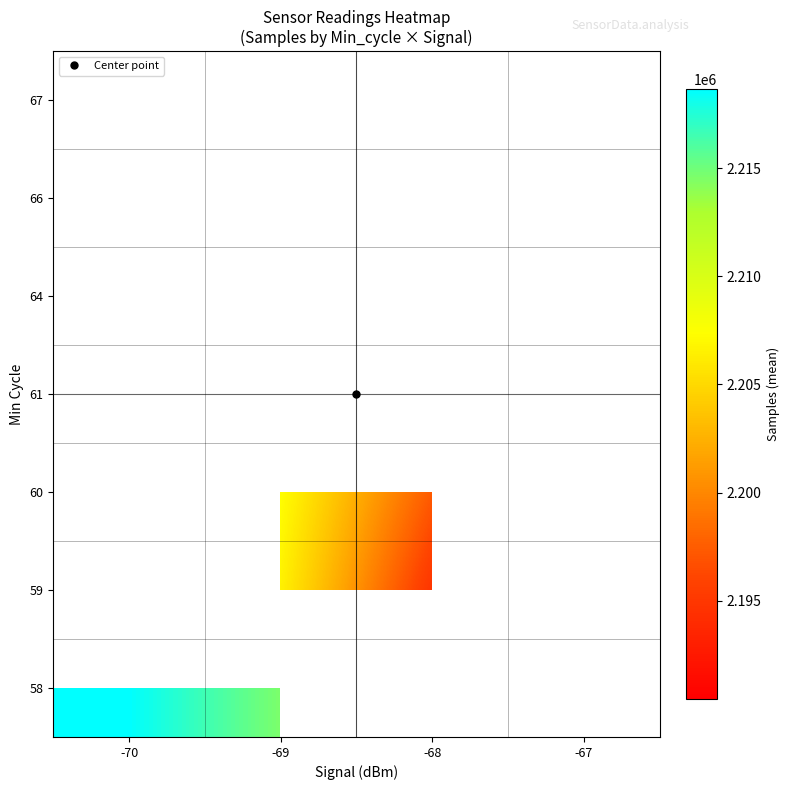

True or false: 61 has a value of 2190441.0 at -69.

True